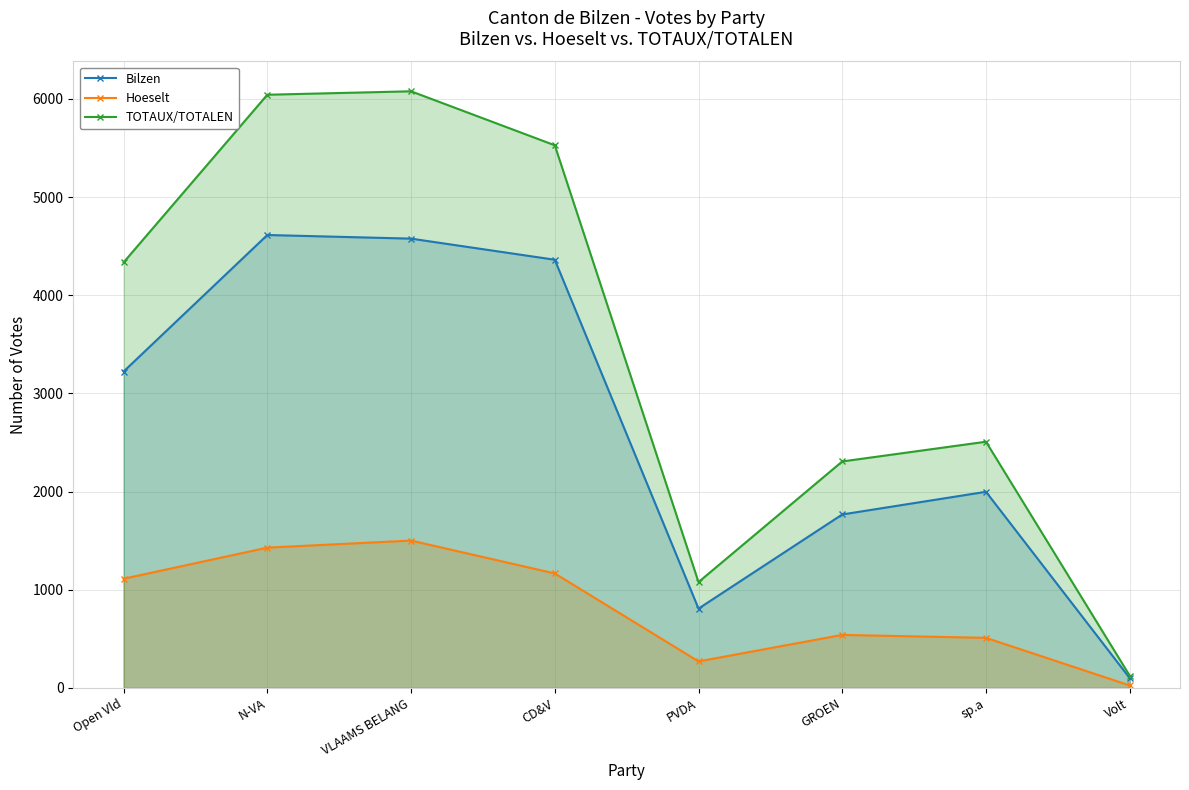

True or false: Bilzen and Hoeselt cross at least once.

False